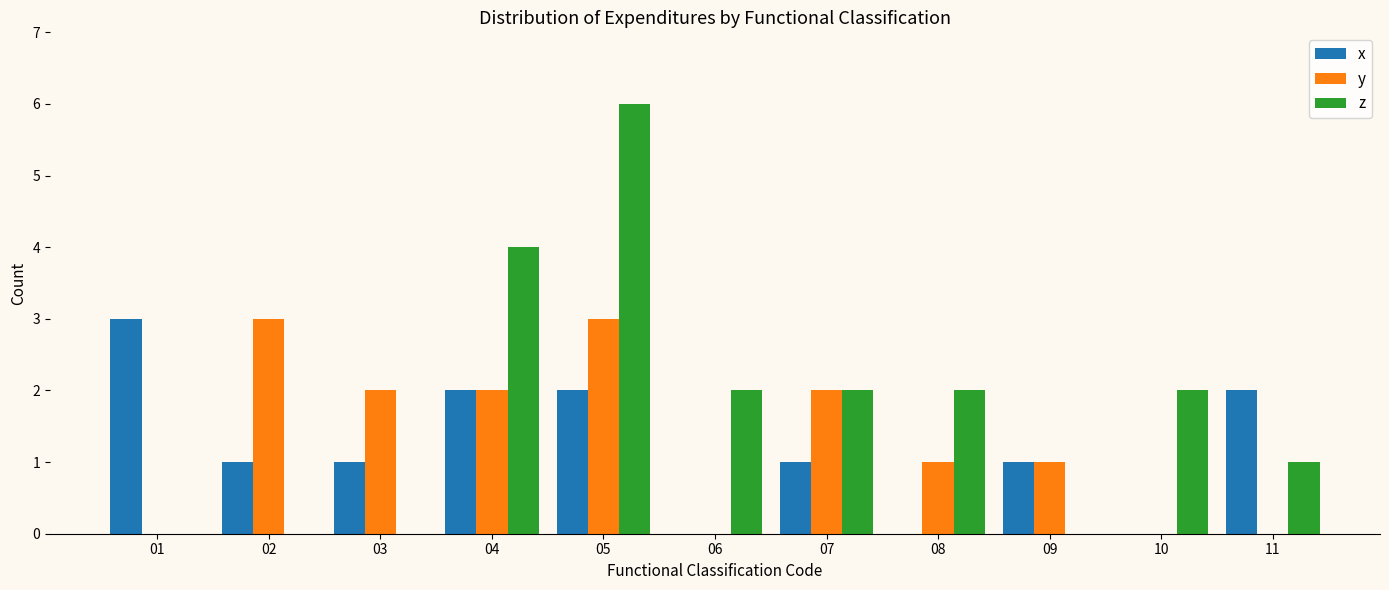

What is the spread (max minus min) of values at 08?

2